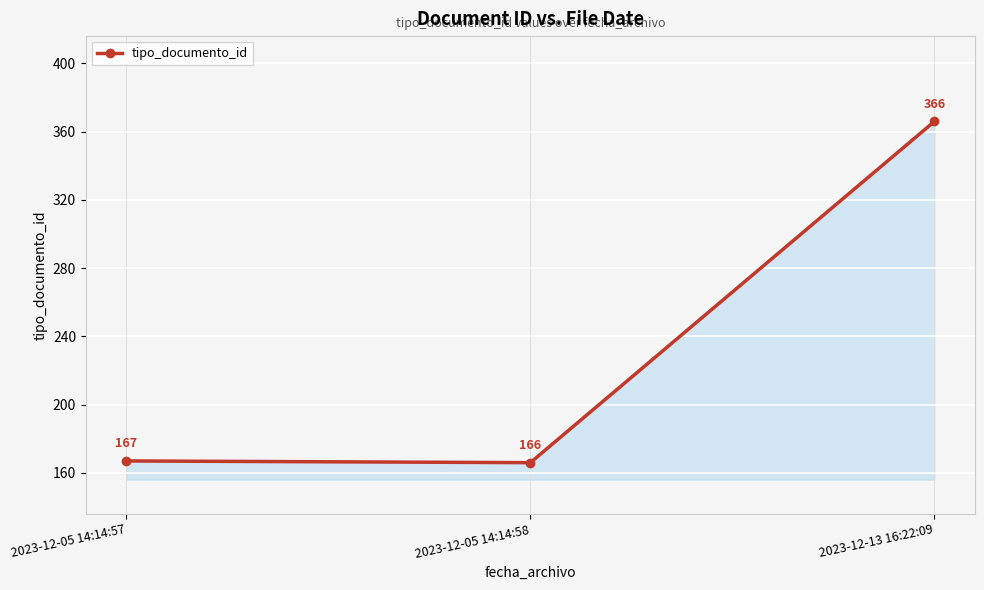

What is the maximum value shown in the chart?

366